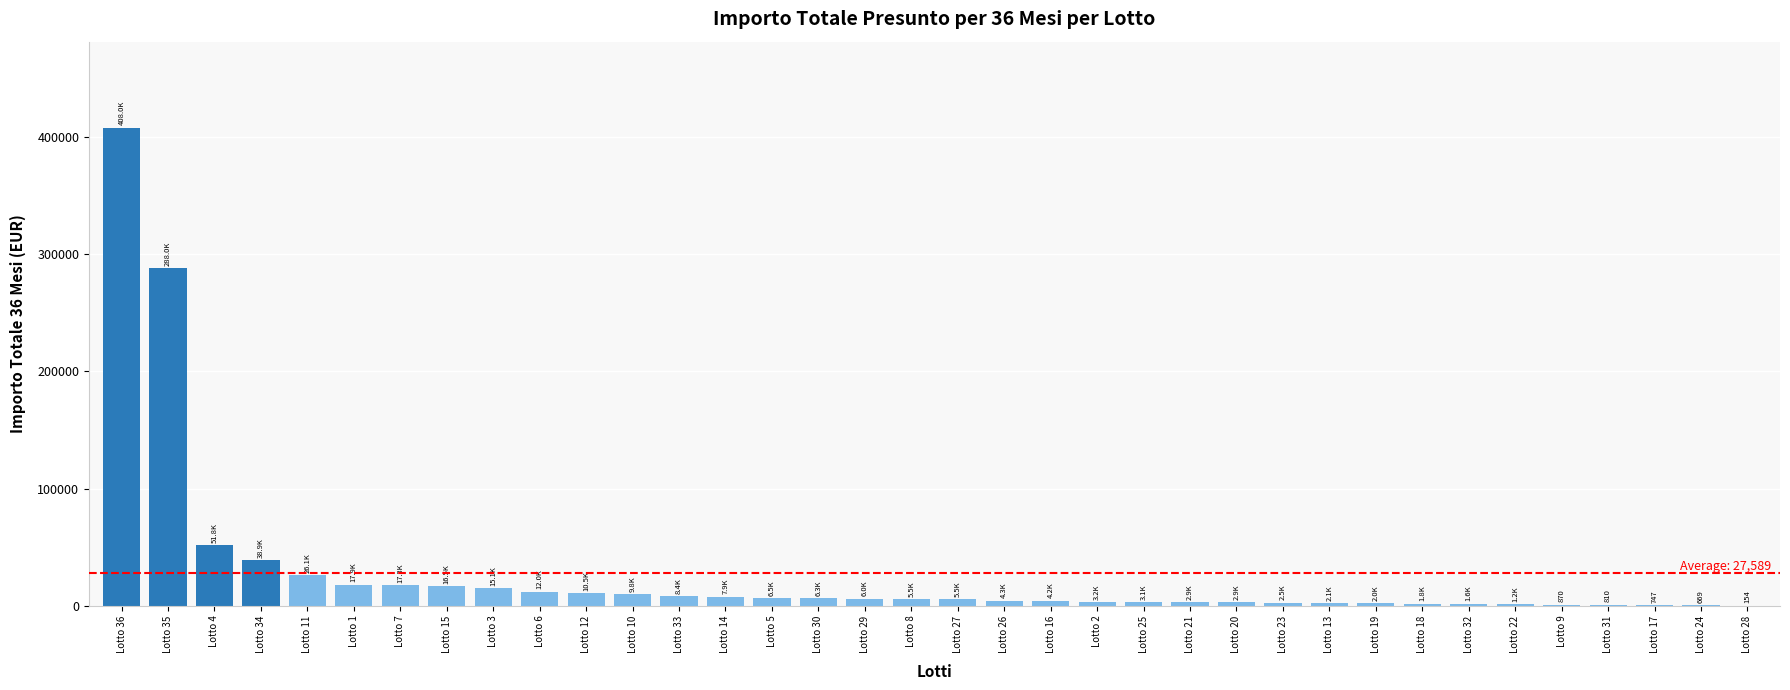

The value at Lotto 34 is 38880.0. True or false?

True